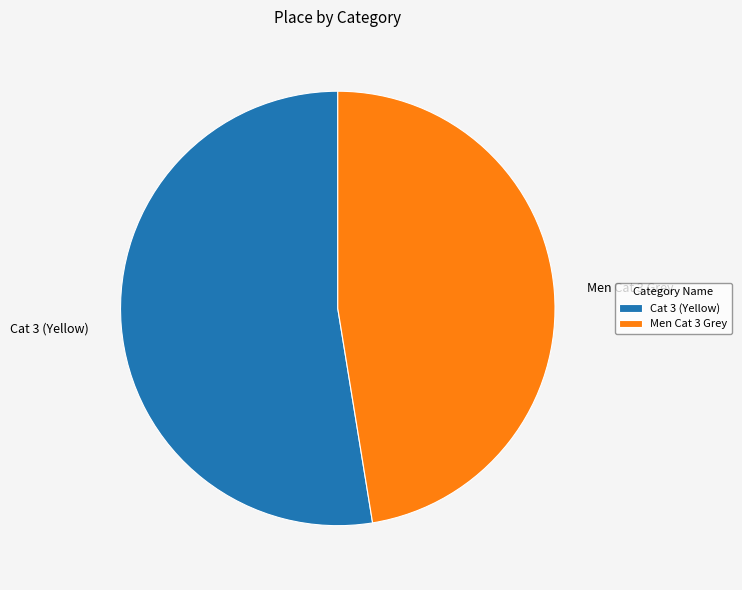

What is the ratio of the value at Men Cat 3 Grey to the value at Cat 3 (Yellow)?

0.9